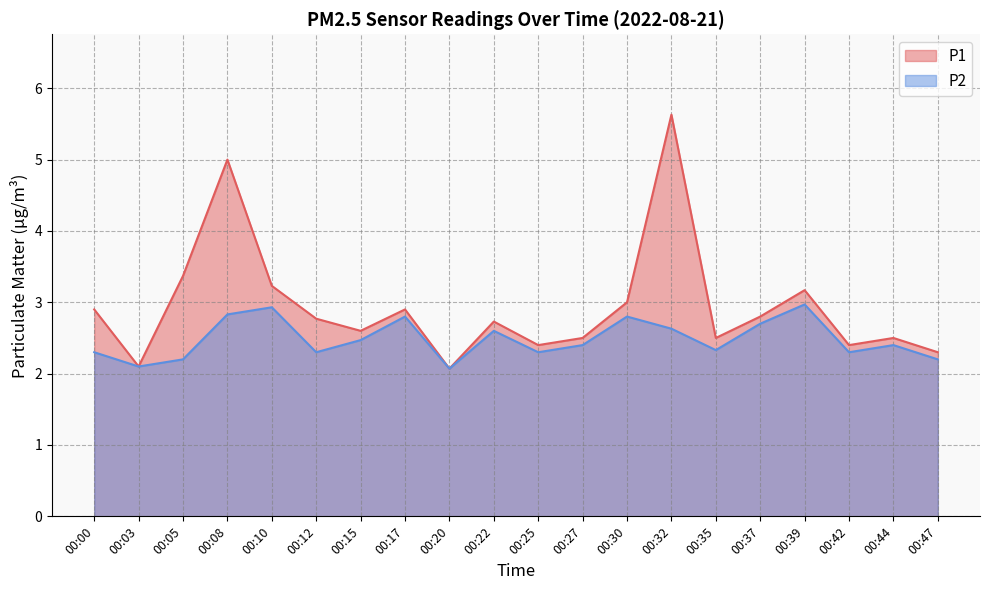

Which series has the widest spread of values?

P1